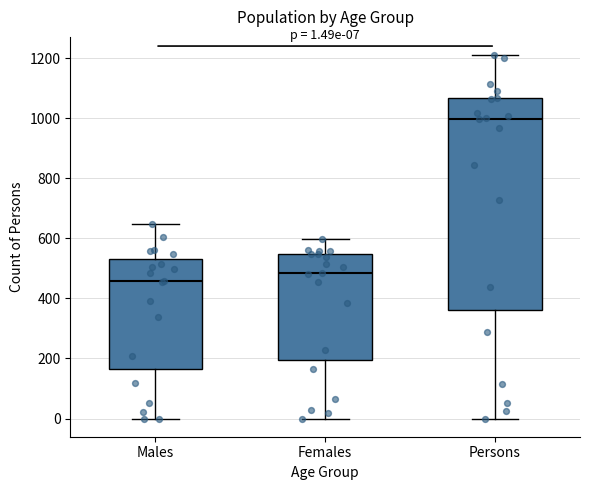

Which box has the lowest median line?

Males